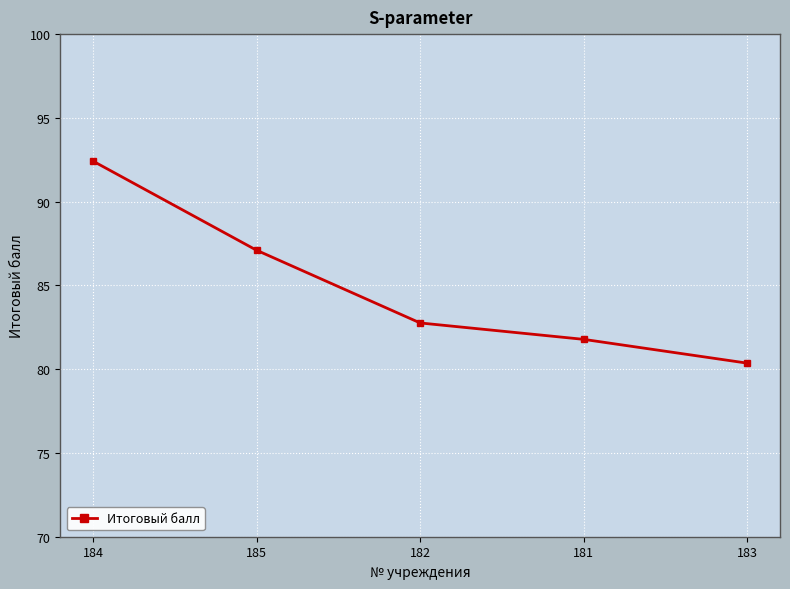

Count the number of data series in this chart.

1